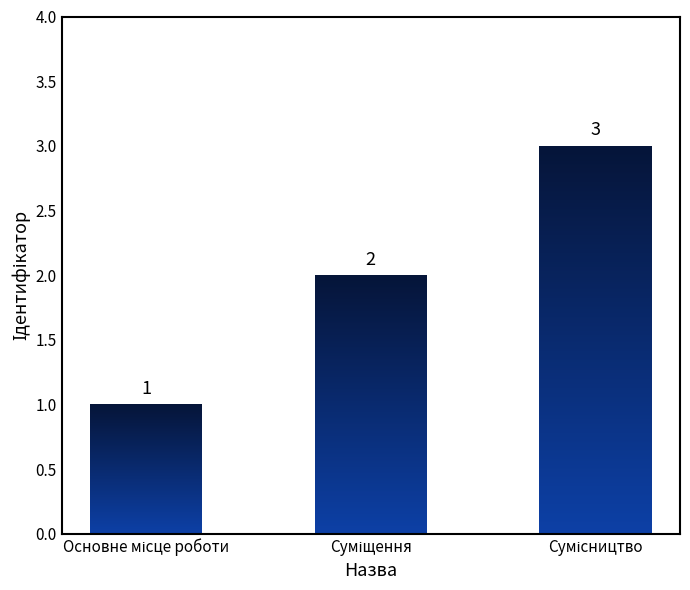

Count the values in the range 1 to 3.

3